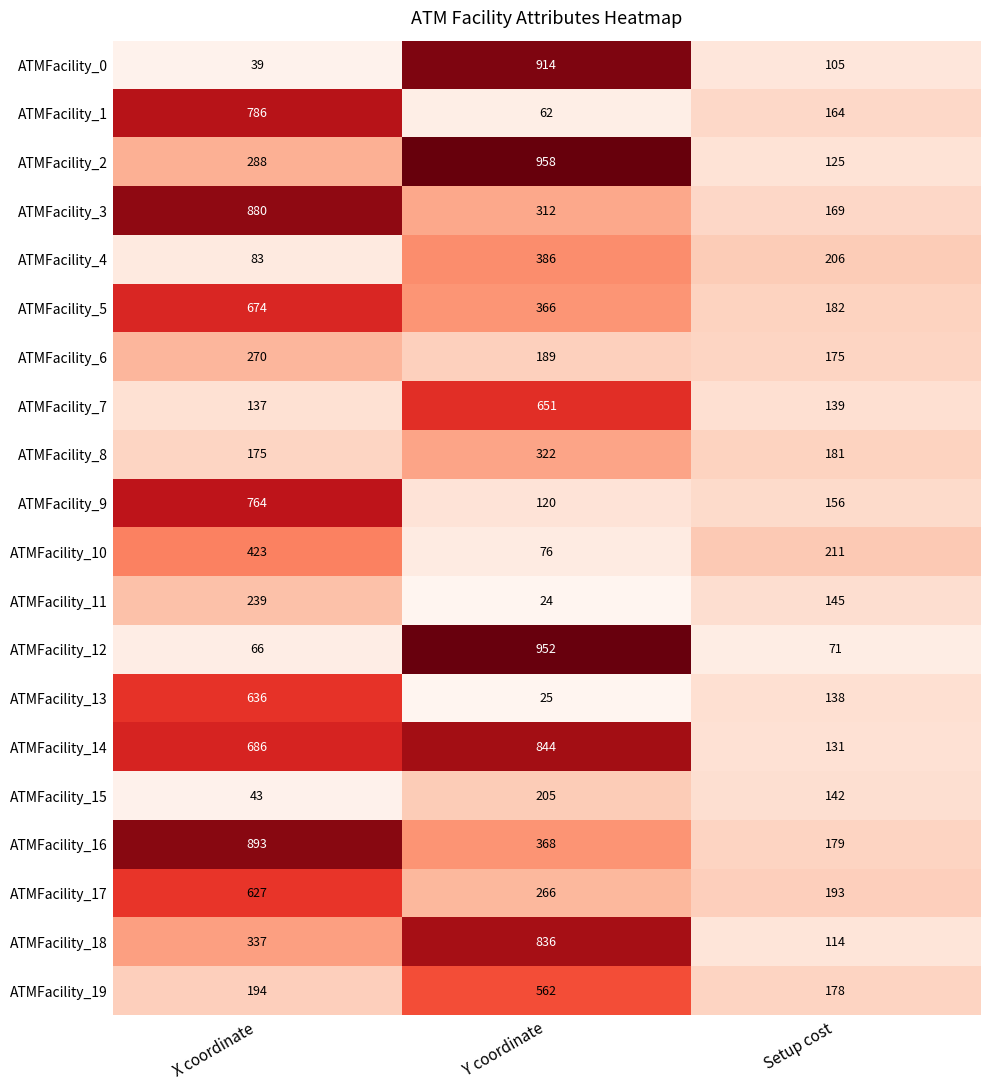

At which label is ATMFacility_2 closest to 541?

X coordinate